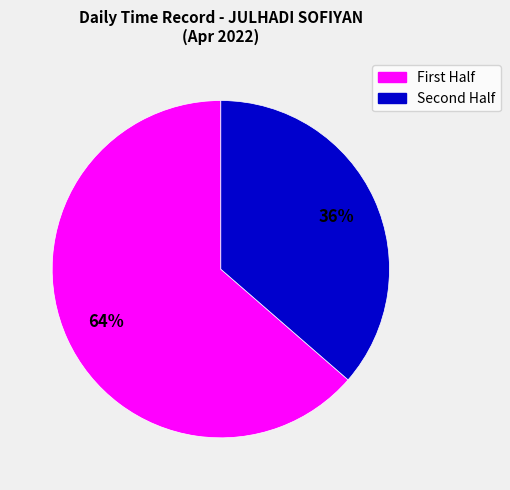

Is there a majority slice in this chart?

Yes